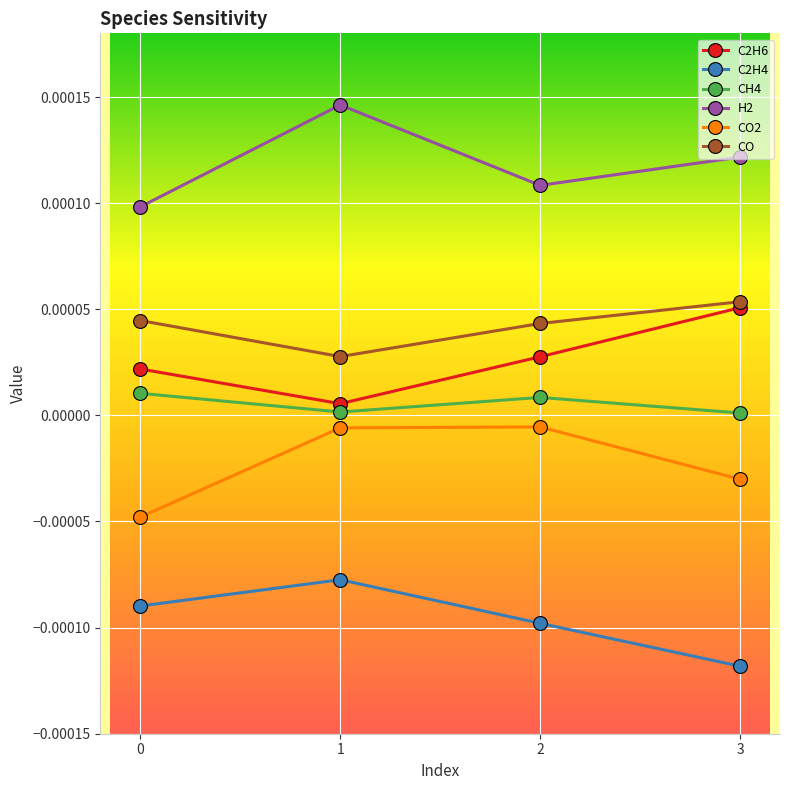

Is it true that H2 equals 0.0 at 0?

True